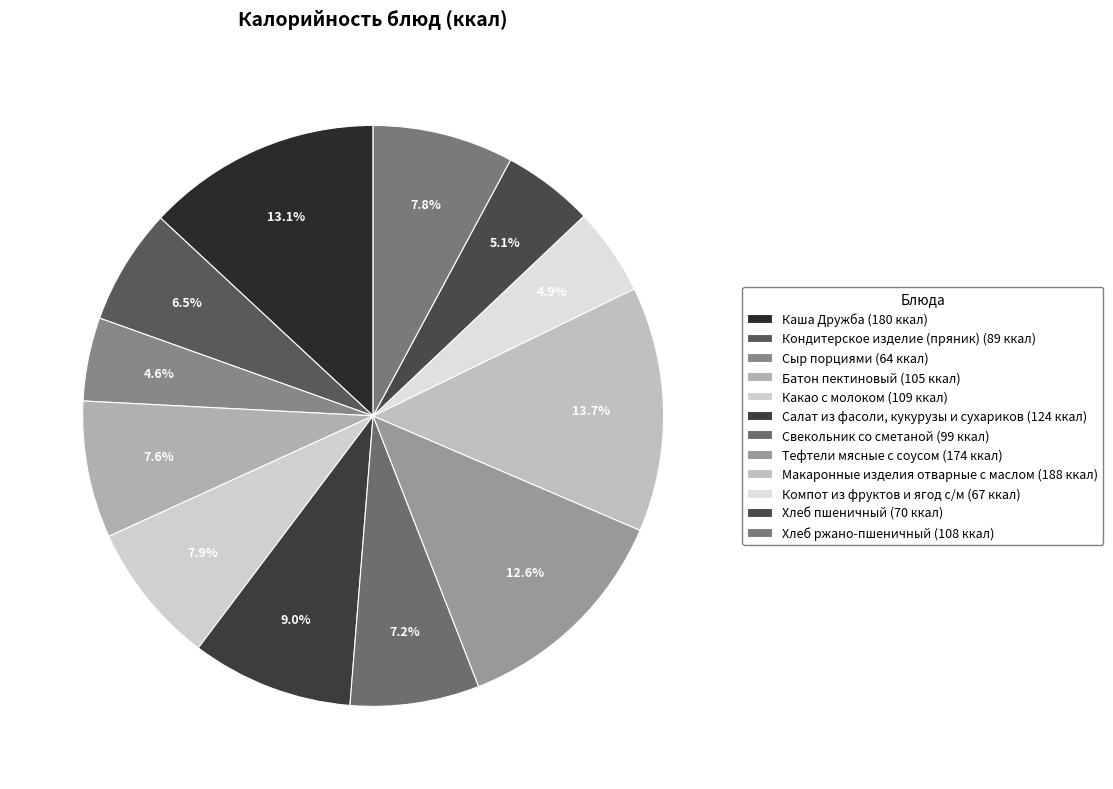

Does Макаронные изделия отварные с маслом account for over 50% of the chart?

No